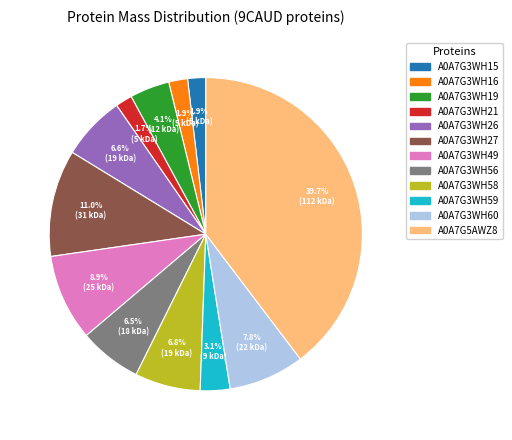

Which category has the biggest portion of the pie?

A0A7G5AWZ8